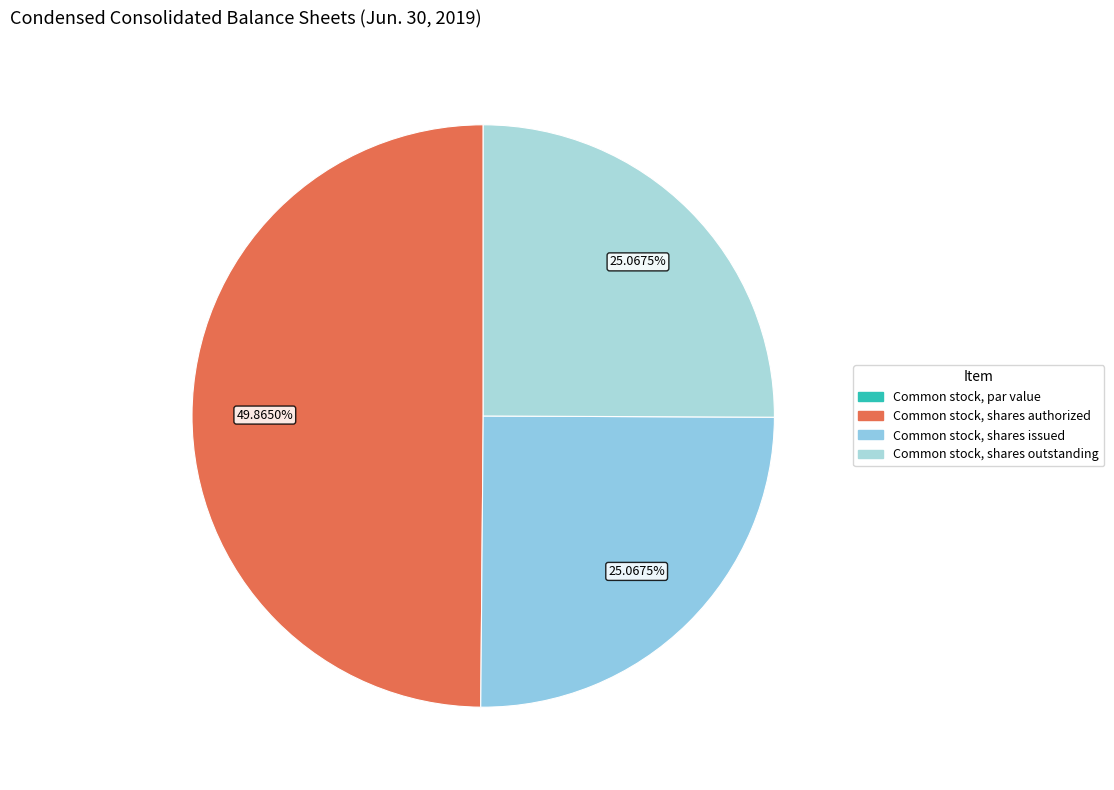

Does Common stock, shares issued account for over 50% of the chart?

No